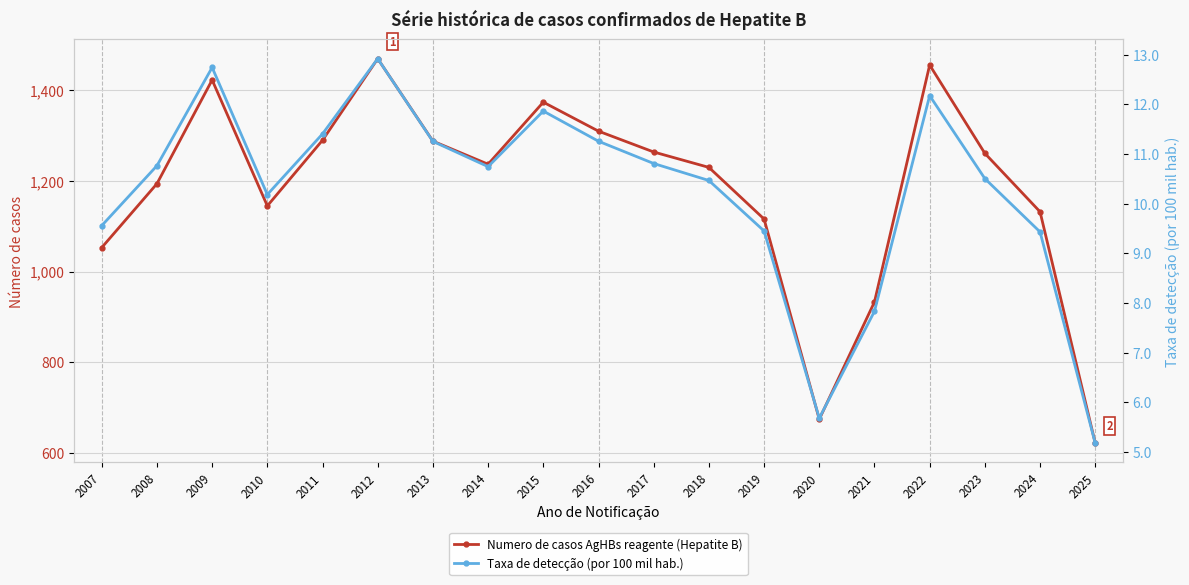

Reading right to left, list all the values displayed in this chart.

Numero de casos AgHBs reagente (Hepatite B): 2025=621.0	2024=1132.0	2023=1261.0	2022=1456.0	2021=933.0	2020=674.0	2019=1116.0	2018=1230.0	2017=1264.0	2016=1310.0	2015=1374.0	2014=1237.0	2013=1288.0	2012=1470.0	2011=1290.0	2010=1145.0	2009=1423.0	2008=1194.0	2007=1053.0
Taxa de detecção (por 100 mil hab.): 2025=5.2	2024=9.4	2023=10.5	2022=12.2	2021=7.8	2020=5.7	2019=9.4	2018=10.5	2017=10.8	2016=11.3	2015=11.9	2014=10.7	2013=11.3	2012=12.9	2011=11.4	2010=10.2	2009=12.7	2008=10.8	2007=9.6